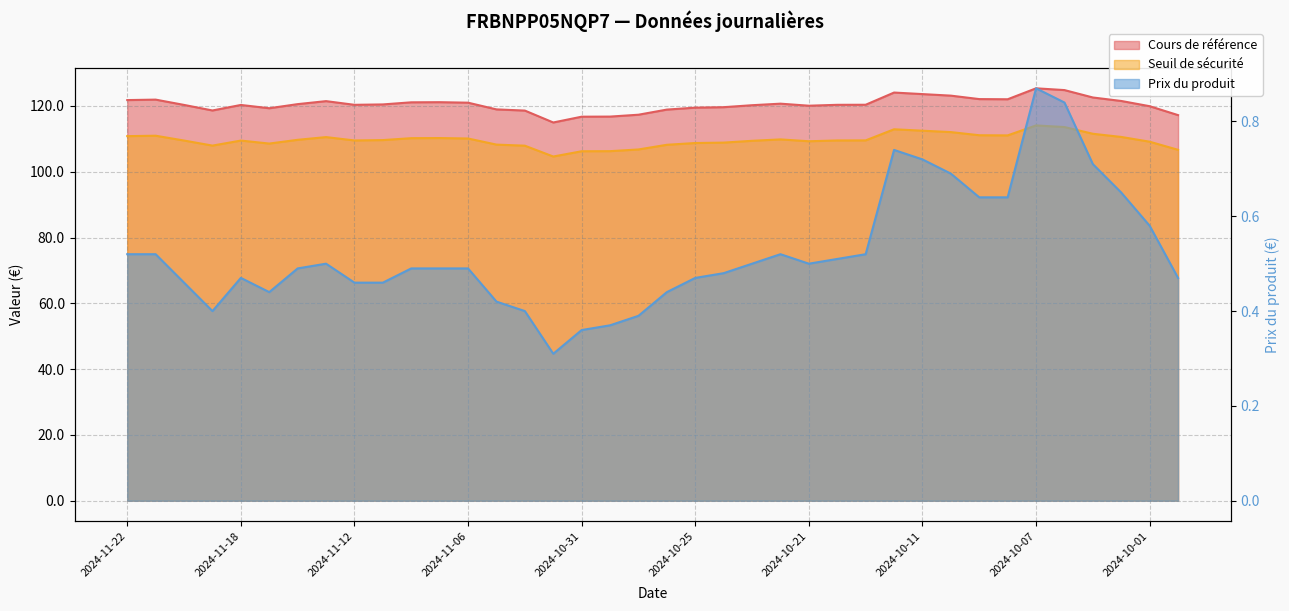

Which series has the largest range (max minus min)?

Cours de référence